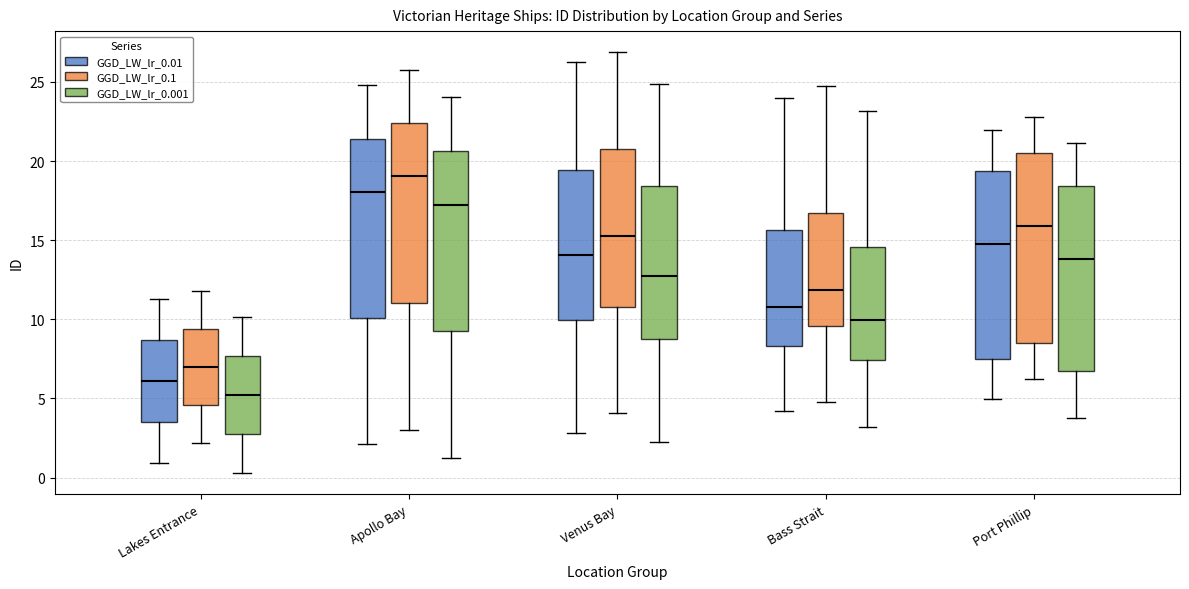

Reading left to right, read every box against the y-axis: the position of its median line, the range the box covers, and the ends of its whiskers. The values are not printed on the chart, so give them approximately, as read against the axis.

Lakes Entrance (GGD_LW_lr_0.01): median 6.0, box 3.5 to 8.5, whiskers 1.0 to 11.5
Lakes Entrance (GGD_LW_lr_0.1): median 7.0, box 4.5 to 9.5, whiskers 2.0 to 12.0
Lakes Entrance (GGD_LW_lr_0.001): median 5.0, box 3.0 to 7.5, whiskers 0.5 to 10.0
Apollo Bay (GGD_LW_lr_0.01): median 18.0, box 10.0 to 21.5, whiskers 2.0 to 25.0
Apollo Bay (GGD_LW_lr_0.1): median 19.0, box 11.0 to 22.5, whiskers 3.0 to 25.5
Apollo Bay (GGD_LW_lr_0.001): median 17.0, box 9.5 to 20.5, whiskers 1.5 to 24.0
Venus Bay (GGD_LW_lr_0.01): median 14.0, box 10.0 to 19.5, whiskers 3.0 to 26.5
Venus Bay (GGD_LW_lr_0.1): median 15.5, box 11.0 to 20.5, whiskers 4.0 to 27.0
Venus Bay (GGD_LW_lr_0.001): median 12.5, box 9.0 to 18.5, whiskers 2.5 to 25.0
Bass Strait (GGD_LW_lr_0.01): median 11.0, box 8.5 to 15.5, whiskers 4.0 to 24.0
Bass Strait (GGD_LW_lr_0.1): median 12.0, box 9.5 to 16.5, whiskers 5.0 to 24.5
Bass Strait (GGD_LW_lr_0.001): median 10.0, box 7.5 to 14.5, whiskers 3.0 to 23.0
Port Phillip (GGD_LW_lr_0.01): median 15.0, box 7.5 to 19.5, whiskers 5.0 to 22.0
Port Phillip (GGD_LW_lr_0.1): median 16.0, box 8.5 to 20.5, whiskers 6.0 to 23.0
Port Phillip (GGD_LW_lr_0.001): median 14.0, box 6.5 to 18.5, whiskers 3.5 to 21.0